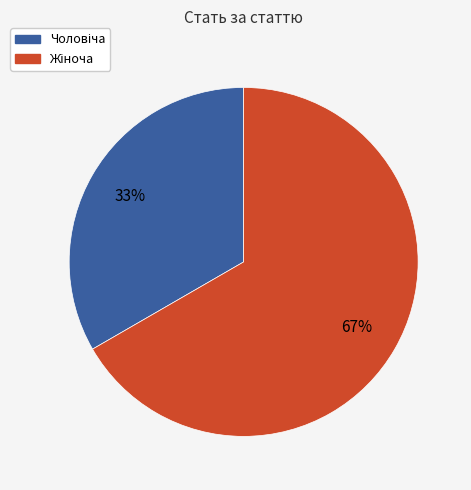

Is there a majority slice in this chart?

Yes